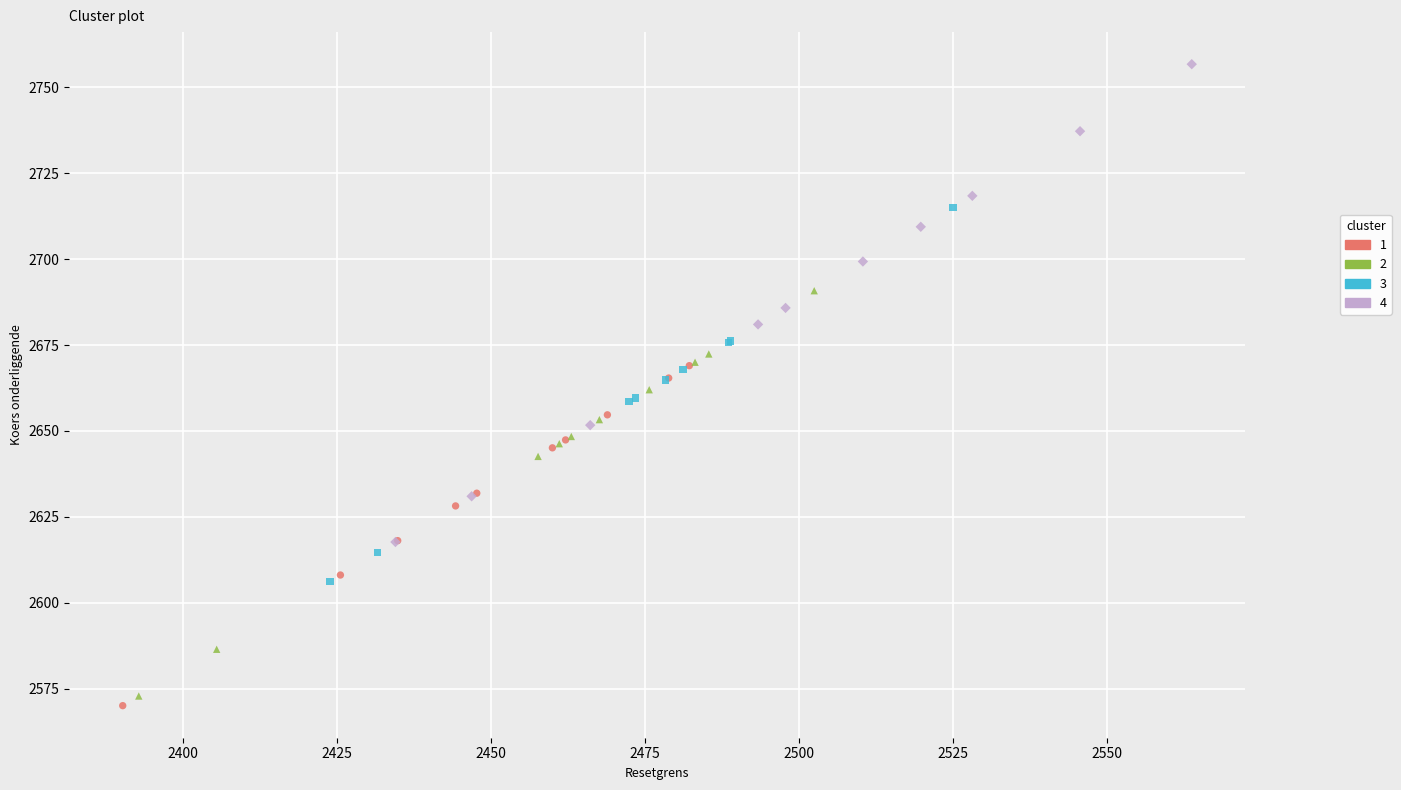

Which series contains the highest Y value?

4